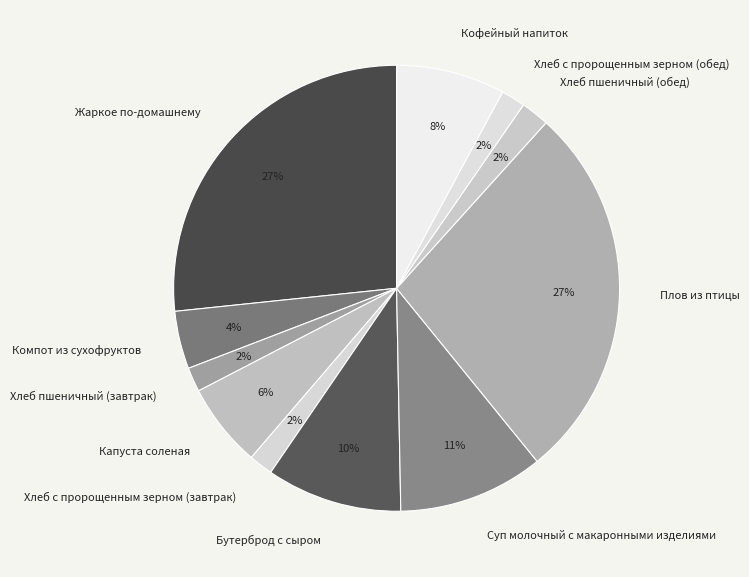

The Кофейный напиток slice represents 1% of the pie. True or false?

False